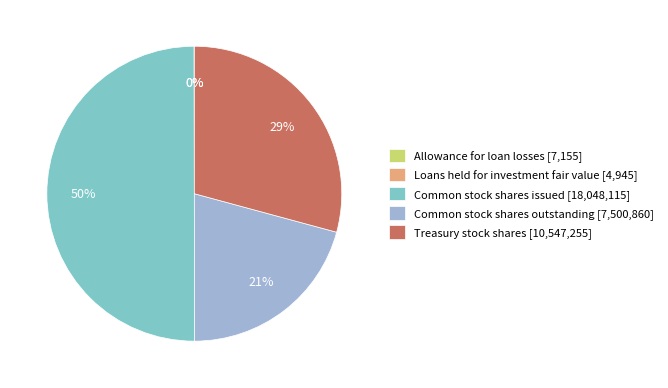

To the nearest percent, what is the combined percentage of Common stock shares outstanding [7,500,860] and Common stock shares issued [18,048,115]?

71%